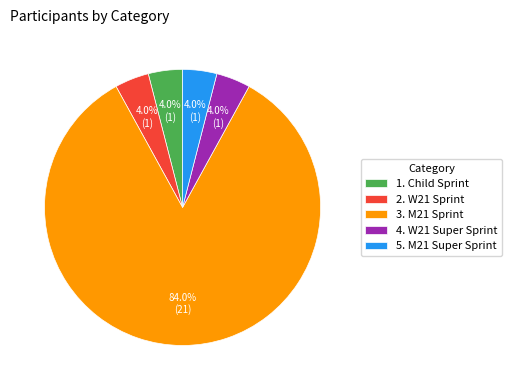

Combined, what portion of the pie is 2. W21 Sprint and 5. M21 Super Sprint?

8.0%